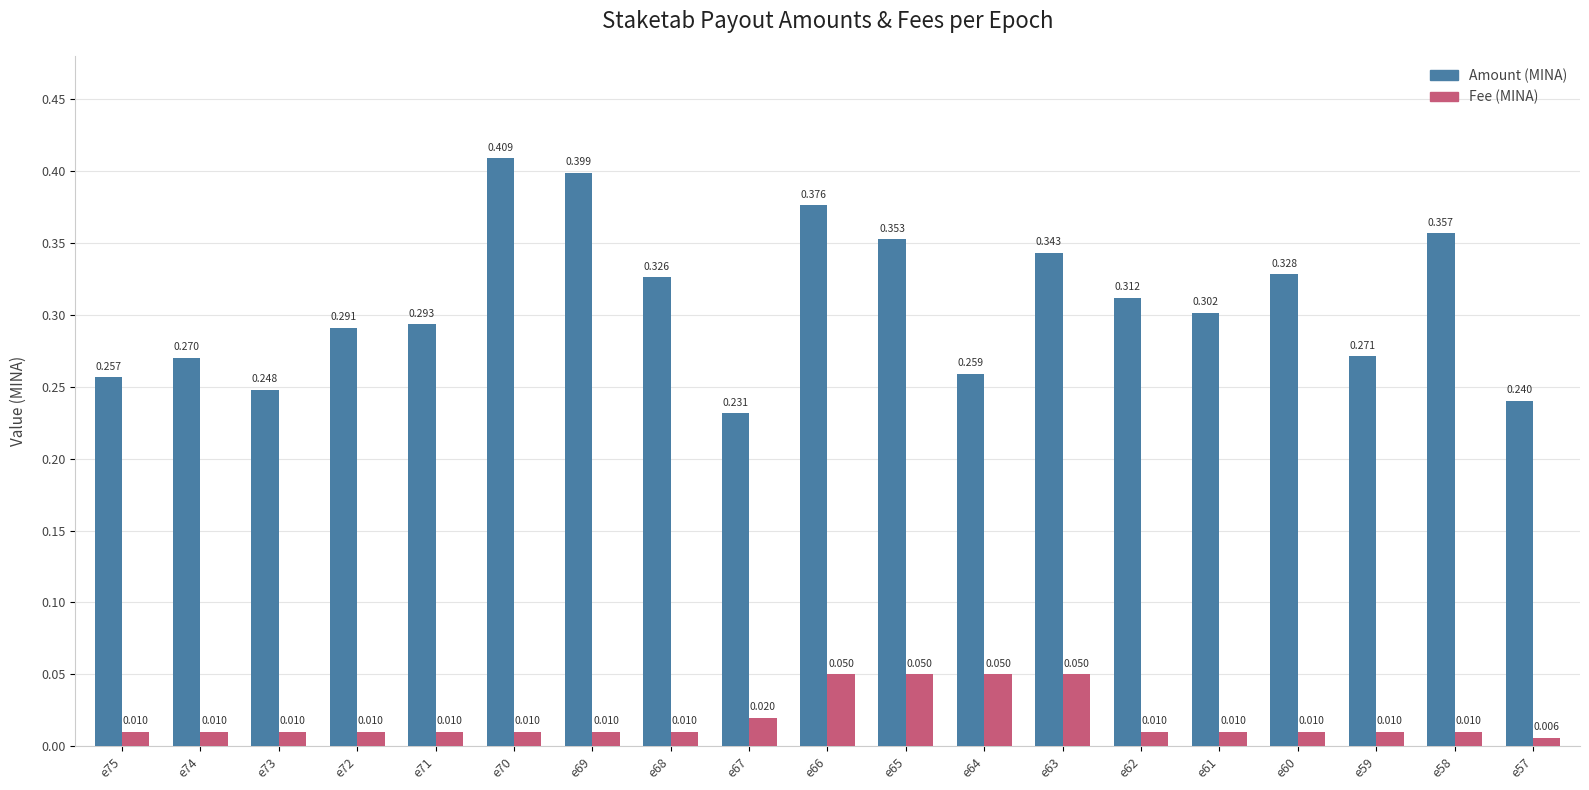

What are all the series names shown in the legend?

Amount (MINA), Fee (MINA)